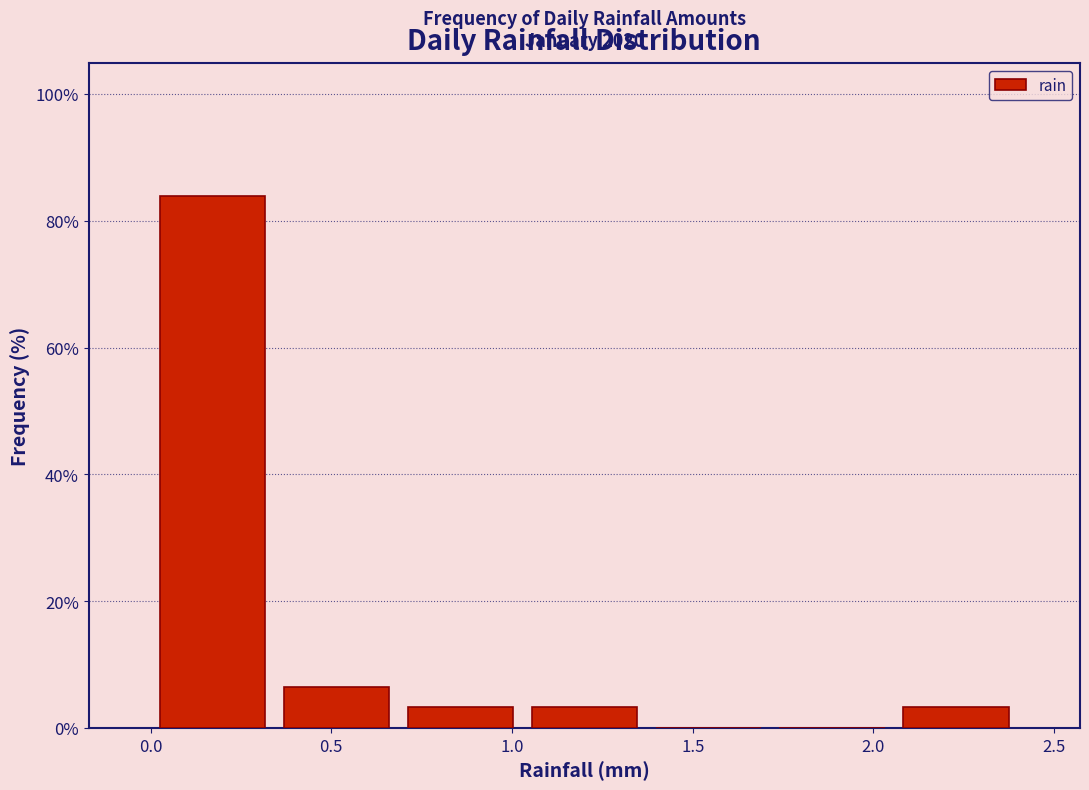

Which range on the x-axis has the tallest bar?

0.00 to 0.35